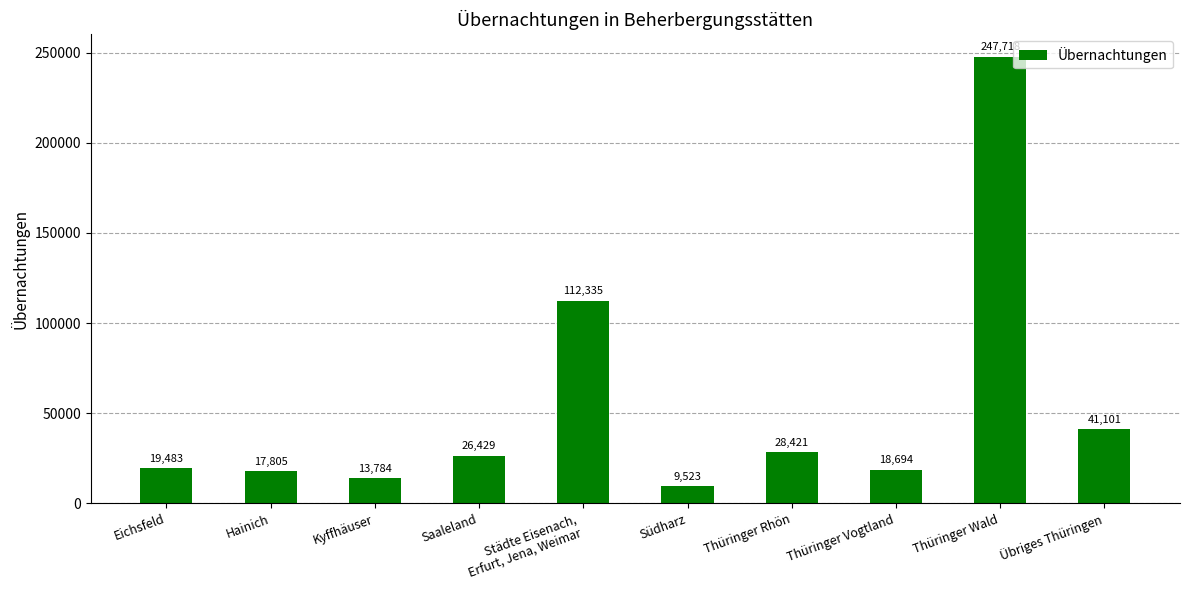

The value at Thüringer Rhön is 28421. True or false?

True